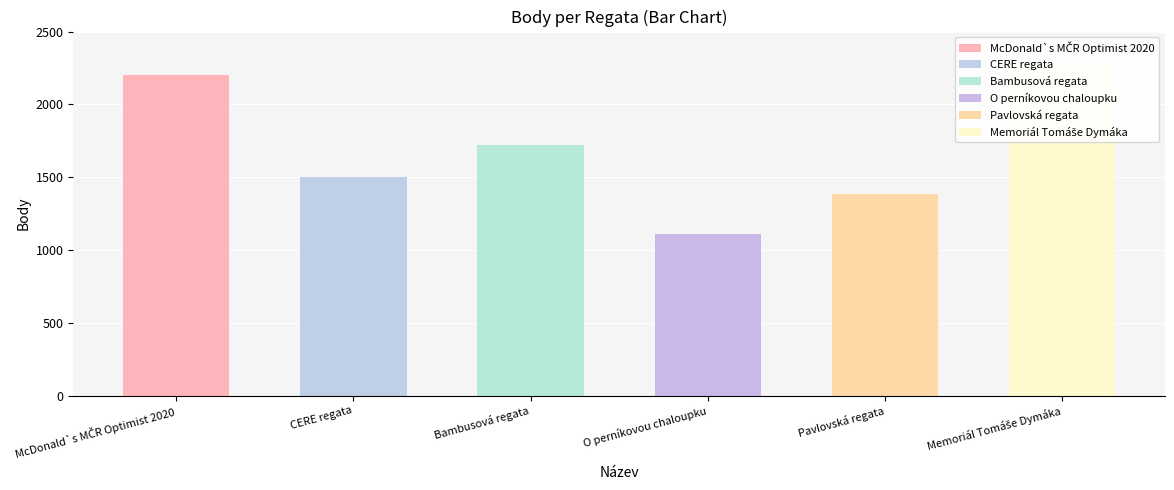

What is the sum of the values at O perníkovou chaloupku and McDonald`s MČR Optimist 2020?

3308